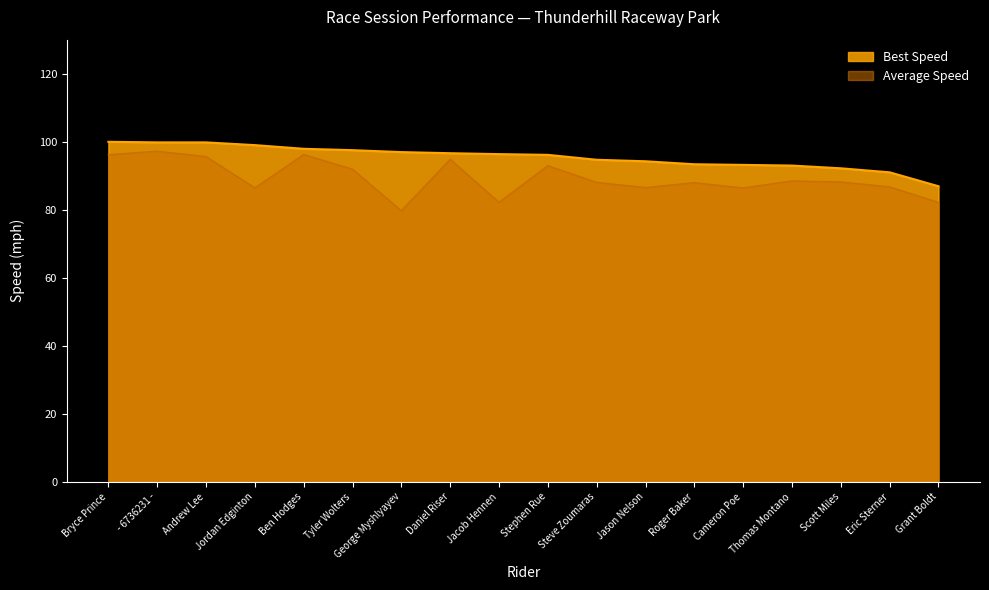

What is the minimum value for Best Lap Time?

86.9